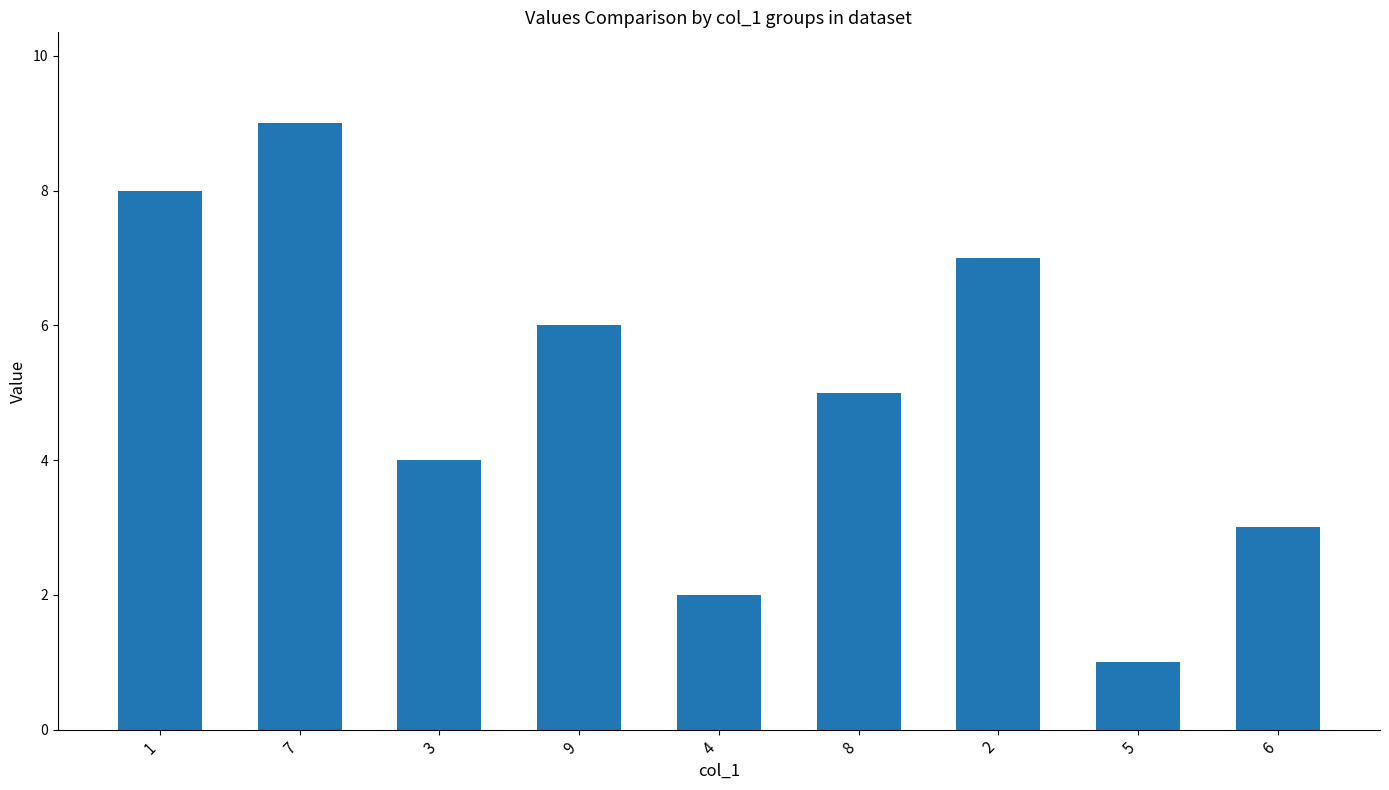

What is the average value?

5